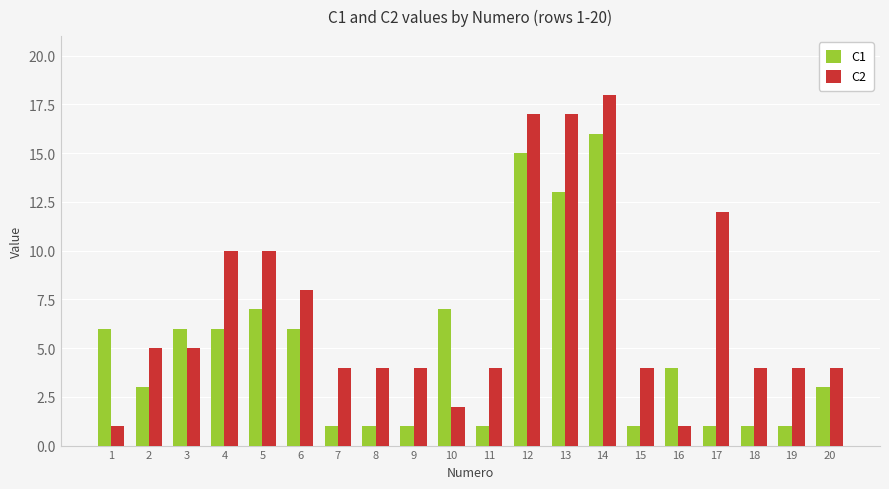

Is it true that C2 equals 10 at 13?

False